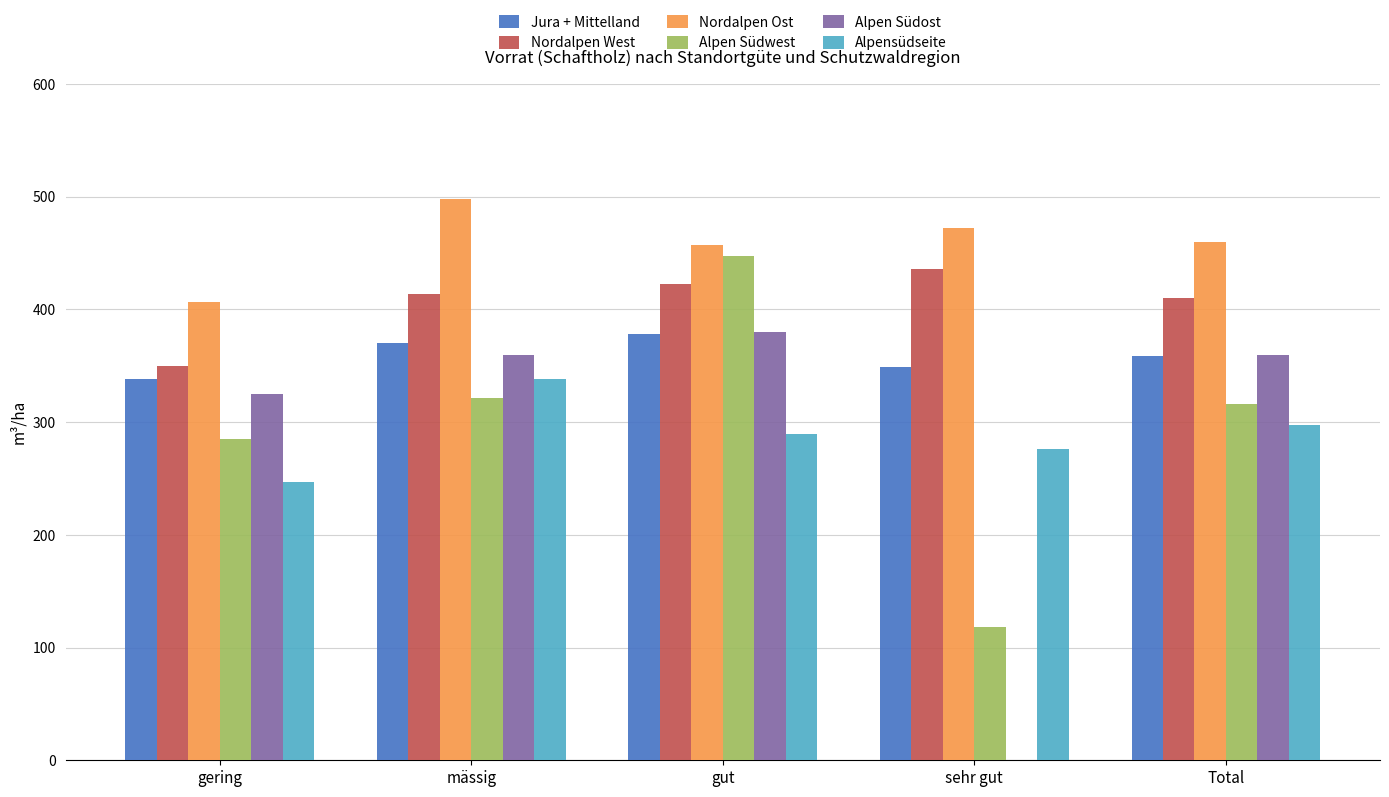

How many distinct data groups are displayed?

6